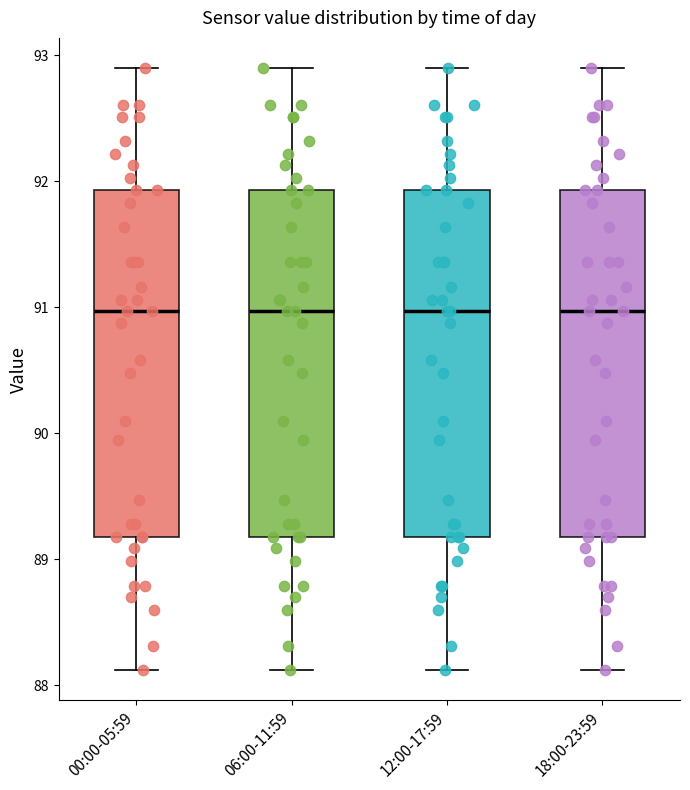

Reading left to right, transcribe this box plot: for each box, give where its median line is, the range the box spans, and where its two whiskers end, as read against the y-axis. The values are not printed on the chart, so give them approximately, as read against the axis.

00:00-05:59: median 91.0, box 89.2 to 91.9, whiskers 88.1 to 92.9
06:00-11:59: median 91.0, box 89.2 to 91.9, whiskers 88.1 to 92.9
12:00-17:59: median 91.0, box 89.2 to 91.9, whiskers 88.1 to 92.9
18:00-23:59: median 91.0, box 89.2 to 91.9, whiskers 88.1 to 92.9